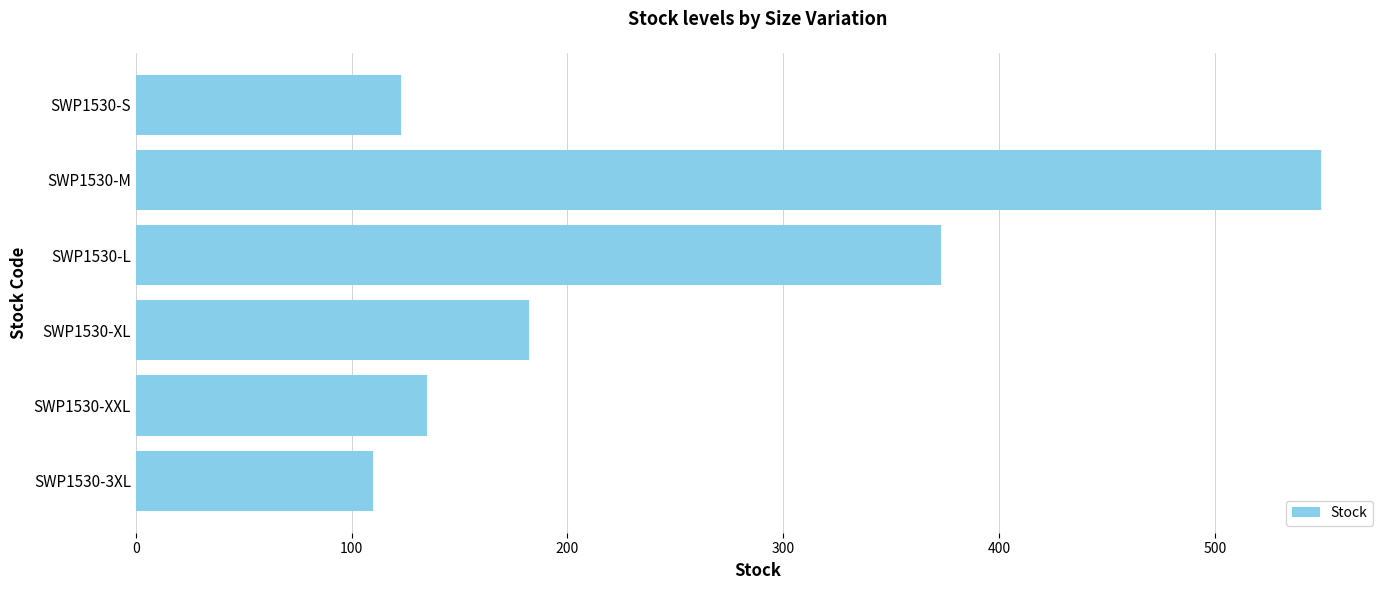

Rank the categories by value from lowest to highest.

SWP1530-3XL, SWP1530-S, SWP1530-XXL, SWP1530-XL, SWP1530-L, SWP1530-M